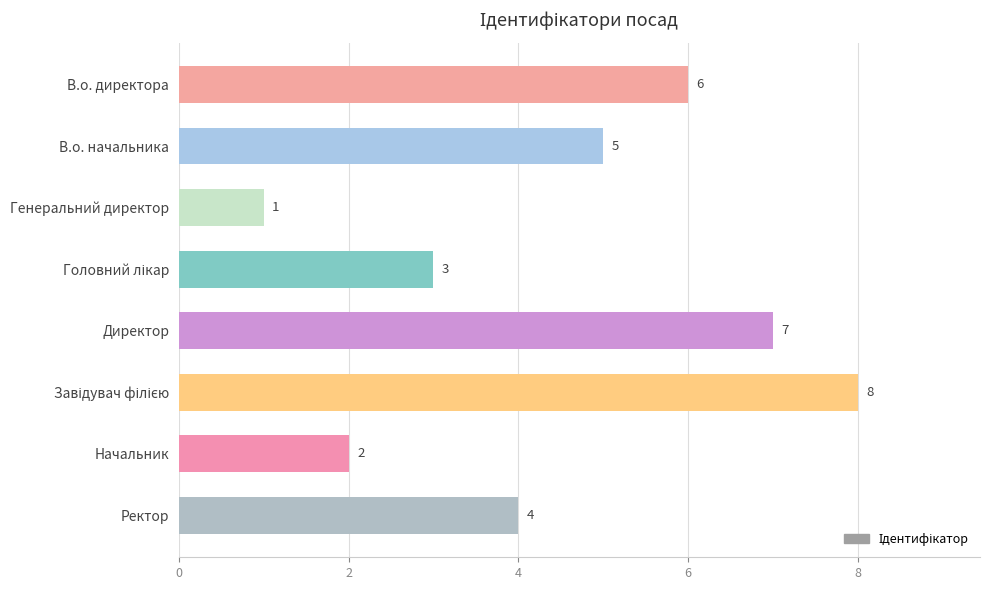

Does the chart contain stacked bars?

No